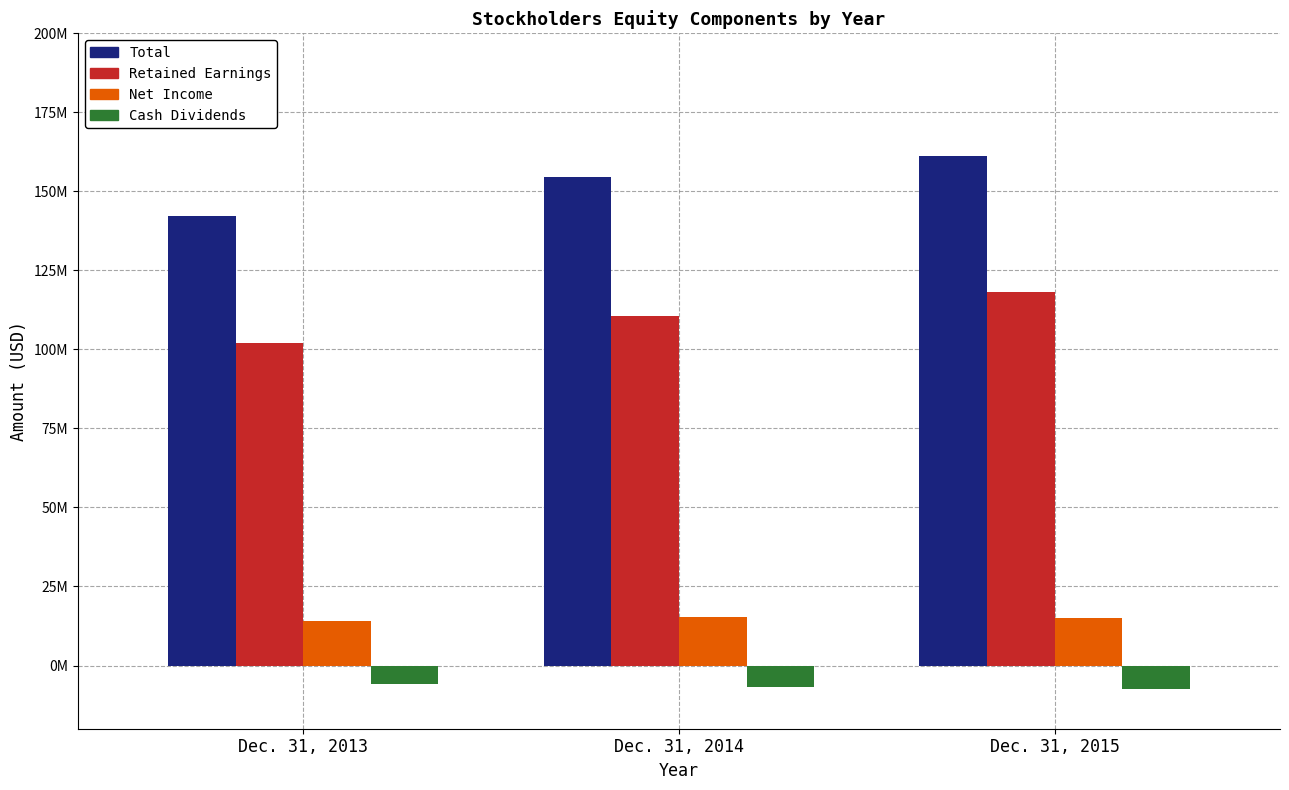

How many Retained Earnings values are between 102154498 and 118267767?

3